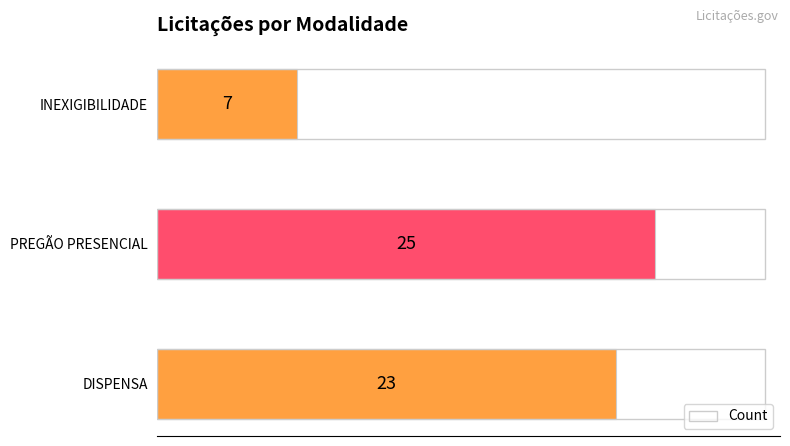

What is the ratio of the value at INEXIGIBILIDADE to the value at DISPENSA?

0.3